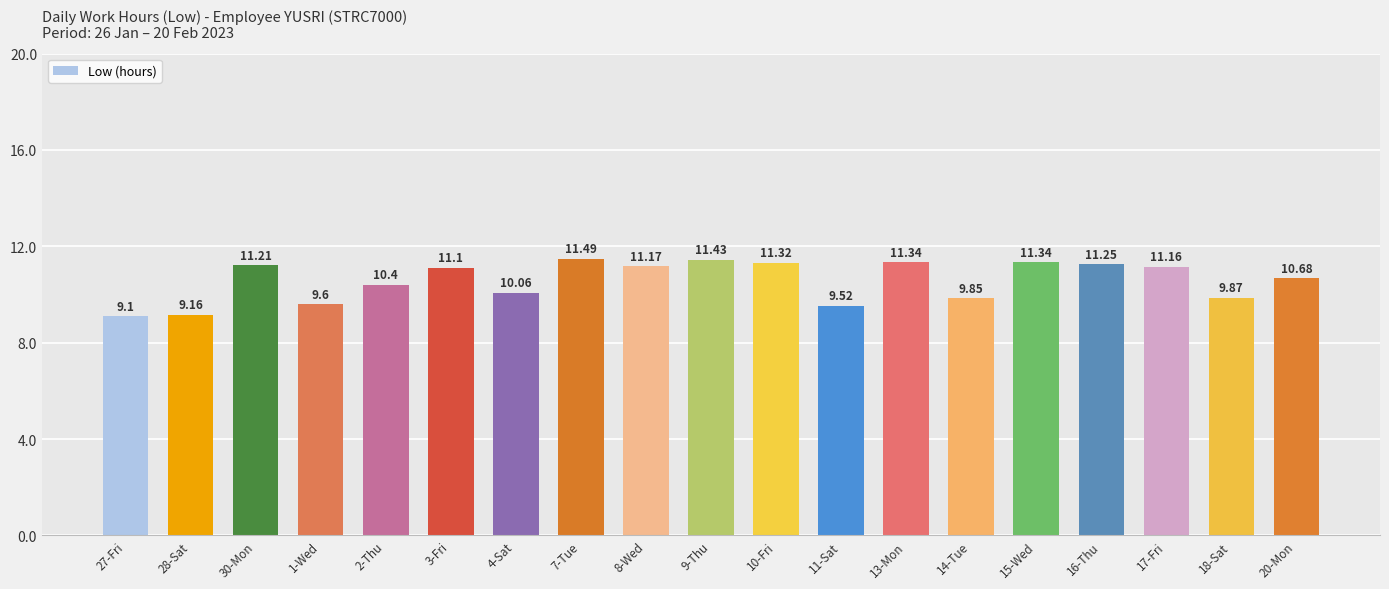

Where is the data nearest to the value 10?

4-Sat